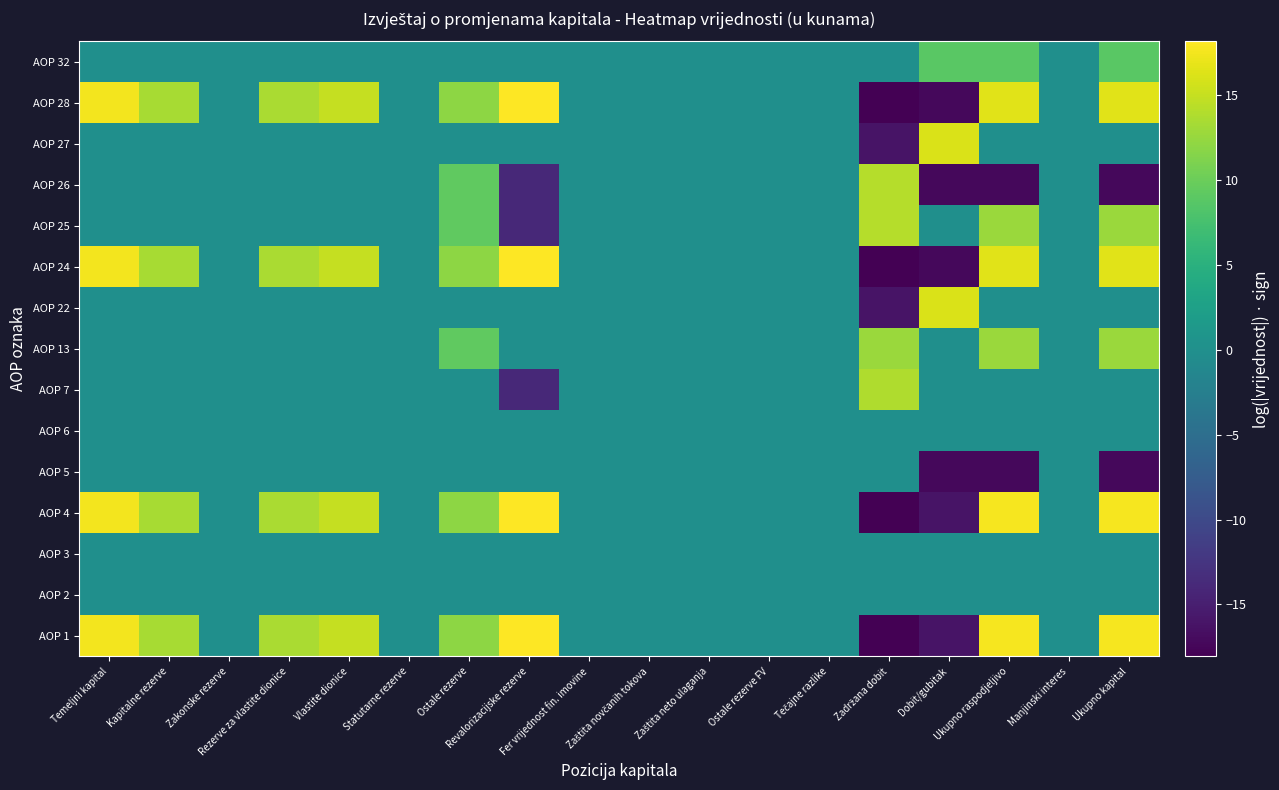

Reading right to left, extract all data points from this chart.

AOP 1: Ukupno kapital=17.7	Manjinski interes=0.0	Ukupno raspodjeljivo=17.7	Dobit/gubitak=-16.1	Zadržana dobit=-17.9	Tečajne razlike=0.0	Ostale rezerve FV=0.0	Zaštita neto ulaganja=0.0	Zaštita novčanih tokova=0.0	Fer vrijednost fin. imovine=0.0	Revalorizacijske rezerve=18.2	Ostale rezerve=12.0	Statutarne rezerve=0.0	Vlastite dionice=15.0	Rezerve za vlastite dionice=13.5	Zakonske rezerve=0.0	Kapitalne rezerve=13.4	Temeljni kapital=17.5
AOP 2: Ukupno kapital=0.0	Manjinski interes=0.0	Ukupno raspodjeljivo=0.0	Dobit/gubitak=0.0	Zadržana dobit=0.0	Tečajne razlike=0.0	Ostale rezerve FV=0.0	Zaštita neto ulaganja=0.0	Zaštita novčanih tokova=0.0	Fer vrijednost fin. imovine=0.0	Revalorizacijske rezerve=0.0	Ostale rezerve=0.0	Statutarne rezerve=0.0	Vlastite dionice=0.0	Rezerve za vlastite dionice=0.0	Zakonske rezerve=0.0	Kapitalne rezerve=0.0	Temeljni kapital=0.0
AOP 3: Ukupno kapital=0.0	Manjinski interes=0.0	Ukupno raspodjeljivo=0.0	Dobit/gubitak=0.0	Zadržana dobit=0.0	Tečajne razlike=0.0	Ostale rezerve FV=0.0	Zaštita neto ulaganja=0.0	Zaštita novčanih tokova=0.0	Fer vrijednost fin. imovine=0.0	Revalorizacijske rezerve=0.0	Ostale rezerve=0.0	Statutarne rezerve=0.0	Vlastite dionice=0.0	Rezerve za vlastite dionice=0.0	Zakonske rezerve=0.0	Kapitalne rezerve=0.0	Temeljni kapital=0.0
AOP 4: Ukupno kapital=17.7	Manjinski interes=0.0	Ukupno raspodjeljivo=17.7	Dobit/gubitak=-16.1	Zadržana dobit=-17.9	Tečajne razlike=0.0	Ostale rezerve FV=0.0	Zaštita neto ulaganja=0.0	Zaštita novčanih tokova=0.0	Fer vrijednost fin. imovine=0.0	Revalorizacijske rezerve=18.2	Ostale rezerve=12.0	Statutarne rezerve=0.0	Vlastite dionice=15.0	Rezerve za vlastite dionice=13.5	Zakonske rezerve=0.0	Kapitalne rezerve=13.4	Temeljni kapital=17.5
AOP 5: Ukupno kapital=-17.2	Manjinski interes=0.0	Ukupno raspodjeljivo=-17.2	Dobit/gubitak=-17.2	Zadržana dobit=0.0	Tečajne razlike=0.0	Ostale rezerve FV=0.0	Zaštita neto ulaganja=0.0	Zaštita novčanih tokova=0.0	Fer vrijednost fin. imovine=0.0	Revalorizacijske rezerve=0.0	Ostale rezerve=0.0	Statutarne rezerve=0.0	Vlastite dionice=0.0	Rezerve za vlastite dionice=0.0	Zakonske rezerve=0.0	Kapitalne rezerve=0.0	Temeljni kapital=0.0
AOP 6: Ukupno kapital=0.0	Manjinski interes=0.0	Ukupno raspodjeljivo=0.0	Dobit/gubitak=0.0	Zadržana dobit=0.0	Tečajne razlike=0.0	Ostale rezerve FV=0.0	Zaštita neto ulaganja=0.0	Zaštita novčanih tokova=0.0	Fer vrijednost fin. imovine=0.0	Revalorizacijske rezerve=0.0	Ostale rezerve=0.0	Statutarne rezerve=0.0	Vlastite dionice=0.0	Rezerve za vlastite dionice=0.0	Zakonske rezerve=0.0	Kapitalne rezerve=0.0	Temeljni kapital=0.0
AOP 7: Ukupno kapital=0.0	Manjinski interes=0.0	Ukupno raspodjeljivo=0.0	Dobit/gubitak=0.0	Zadržana dobit=13.9	Tečajne razlike=0.0	Ostale rezerve FV=0.0	Zaštita neto ulaganja=0.0	Zaštita novčanih tokova=0.0	Fer vrijednost fin. imovine=0.0	Revalorizacijske rezerve=-13.9	Ostale rezerve=0.0	Statutarne rezerve=0.0	Vlastite dionice=0.0	Rezerve za vlastite dionice=0.0	Zakonske rezerve=0.0	Kapitalne rezerve=0.0	Temeljni kapital=0.0
AOP 13: Ukupno kapital=12.7	Manjinski interes=0.0	Ukupno raspodjeljivo=12.7	Dobit/gubitak=0.0	Zadržana dobit=12.7	Tečajne razlike=0.0	Ostale rezerve FV=0.0	Zaštita neto ulaganja=0.0	Zaštita novčanih tokova=0.0	Fer vrijednost fin. imovine=0.0	Revalorizacijske rezerve=0.0	Ostale rezerve=9.3	Statutarne rezerve=0.0	Vlastite dionice=0.0	Rezerve za vlastite dionice=0.0	Zakonske rezerve=0.0	Kapitalne rezerve=0.0	Temeljni kapital=0.0
AOP 22: Ukupno kapital=0.0	Manjinski interes=0.0	Ukupno raspodjeljivo=0.0	Dobit/gubitak=16.1	Zadržana dobit=-16.1	Tečajne razlike=0.0	Ostale rezerve FV=0.0	Zaštita neto ulaganja=0.0	Zaštita novčanih tokova=0.0	Fer vrijednost fin. imovine=0.0	Revalorizacijske rezerve=0.0	Ostale rezerve=0.0	Statutarne rezerve=0.0	Vlastite dionice=0.0	Rezerve za vlastite dionice=0.0	Zakonske rezerve=0.0	Kapitalne rezerve=0.0	Temeljni kapital=0.0
AOP 24: Ukupno kapital=16.6	Manjinski interes=0.0	Ukupno raspodjeljivo=16.6	Dobit/gubitak=-17.2	Zadržana dobit=-18.1	Tečajne razlike=0.0	Ostale rezerve FV=0.0	Zaštita neto ulaganja=0.0	Zaštita novčanih tokova=0.0	Fer vrijednost fin. imovine=0.0	Revalorizacijske rezerve=18.2	Ostale rezerve=12.1	Statutarne rezerve=0.0	Vlastite dionice=15.0	Rezerve za vlastite dionice=13.5	Zakonske rezerve=0.0	Kapitalne rezerve=13.4	Temeljni kapital=17.5
AOP 25: Ukupno kapital=12.7	Manjinski interes=0.0	Ukupno raspodjeljivo=12.7	Dobit/gubitak=0.0	Zadržana dobit=14.1	Tečajne razlike=0.0	Ostale rezerve FV=0.0	Zaštita neto ulaganja=0.0	Zaštita novčanih tokova=0.0	Fer vrijednost fin. imovine=0.0	Revalorizacijske rezerve=-13.9	Ostale rezerve=9.3	Statutarne rezerve=0.0	Vlastite dionice=0.0	Rezerve za vlastite dionice=0.0	Zakonske rezerve=0.0	Kapitalne rezerve=0.0	Temeljni kapital=0.0
AOP 26: Ukupno kapital=-17.2	Manjinski interes=0.0	Ukupno raspodjeljivo=-17.2	Dobit/gubitak=-17.2	Zadržana dobit=14.1	Tečajne razlike=0.0	Ostale rezerve FV=0.0	Zaštita neto ulaganja=0.0	Zaštita novčanih tokova=0.0	Fer vrijednost fin. imovine=0.0	Revalorizacijske rezerve=-13.9	Ostale rezerve=9.3	Statutarne rezerve=0.0	Vlastite dionice=0.0	Rezerve za vlastite dionice=0.0	Zakonske rezerve=0.0	Kapitalne rezerve=0.0	Temeljni kapital=0.0
AOP 27: Ukupno kapital=0.0	Manjinski interes=0.0	Ukupno raspodjeljivo=0.0	Dobit/gubitak=16.1	Zadržana dobit=-16.1	Tečajne razlike=0.0	Ostale rezerve FV=0.0	Zaštita neto ulaganja=0.0	Zaštita novčanih tokova=0.0	Fer vrijednost fin. imovine=0.0	Revalorizacijske rezerve=0.0	Ostale rezerve=0.0	Statutarne rezerve=0.0	Vlastite dionice=0.0	Rezerve za vlastite dionice=0.0	Zakonske rezerve=0.0	Kapitalne rezerve=0.0	Temeljni kapital=0.0
AOP 28: Ukupno kapital=16.6	Manjinski interes=0.0	Ukupno raspodjeljivo=16.6	Dobit/gubitak=-17.2	Zadržana dobit=-18.1	Tečajne razlike=0.0	Ostale rezerve FV=0.0	Zaštita neto ulaganja=0.0	Zaštita novčanih tokova=0.0	Fer vrijednost fin. imovine=0.0	Revalorizacijske rezerve=18.2	Ostale rezerve=12.1	Statutarne rezerve=0.0	Vlastite dionice=15.0	Rezerve za vlastite dionice=13.5	Zakonske rezerve=0.0	Kapitalne rezerve=13.4	Temeljni kapital=17.5
AOP 32: Ukupno kapital=8.9	Manjinski interes=0.0	Ukupno raspodjeljivo=8.9	Dobit/gubitak=8.9	Zadržana dobit=0.0	Tečajne razlike=0.0	Ostale rezerve FV=0.0	Zaštita neto ulaganja=0.0	Zaštita novčanih tokova=0.0	Fer vrijednost fin. imovine=0.0	Revalorizacijske rezerve=0.0	Ostale rezerve=0.0	Statutarne rezerve=0.0	Vlastite dionice=0.0	Rezerve za vlastite dionice=0.0	Zakonske rezerve=0.0	Kapitalne rezerve=0.0	Temeljni kapital=0.0